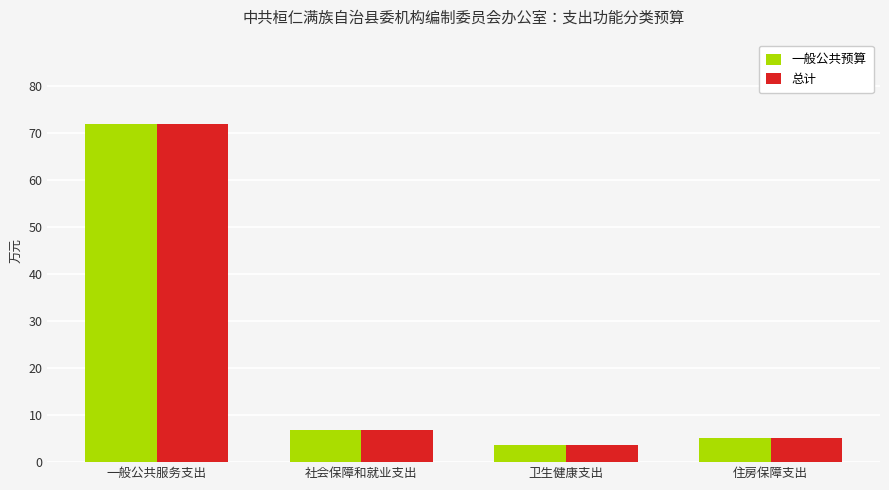

What is the maximum value for 一般公共预算?

71.9